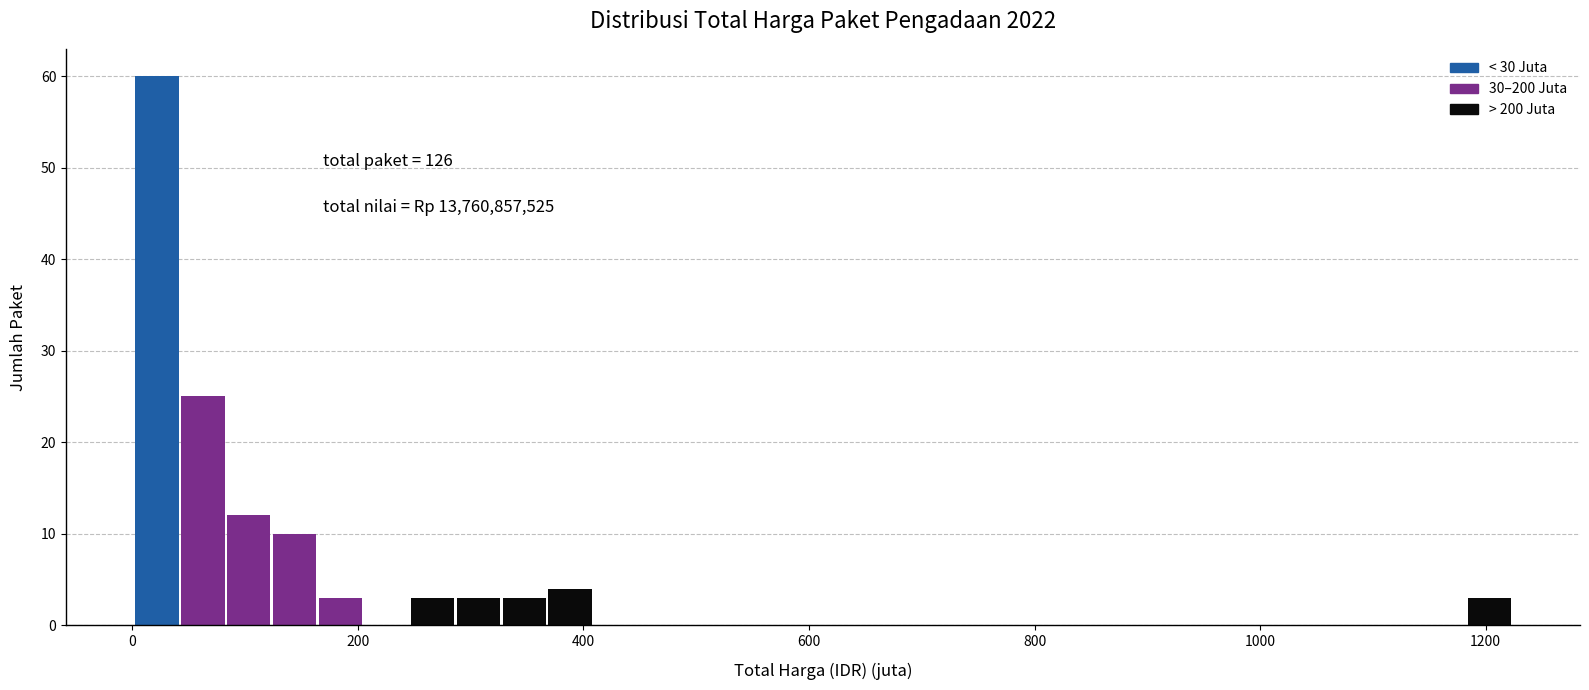

Around what value on the x-axis is the tallest bar? Give the approximate position of its centre, as read against the axis.

20